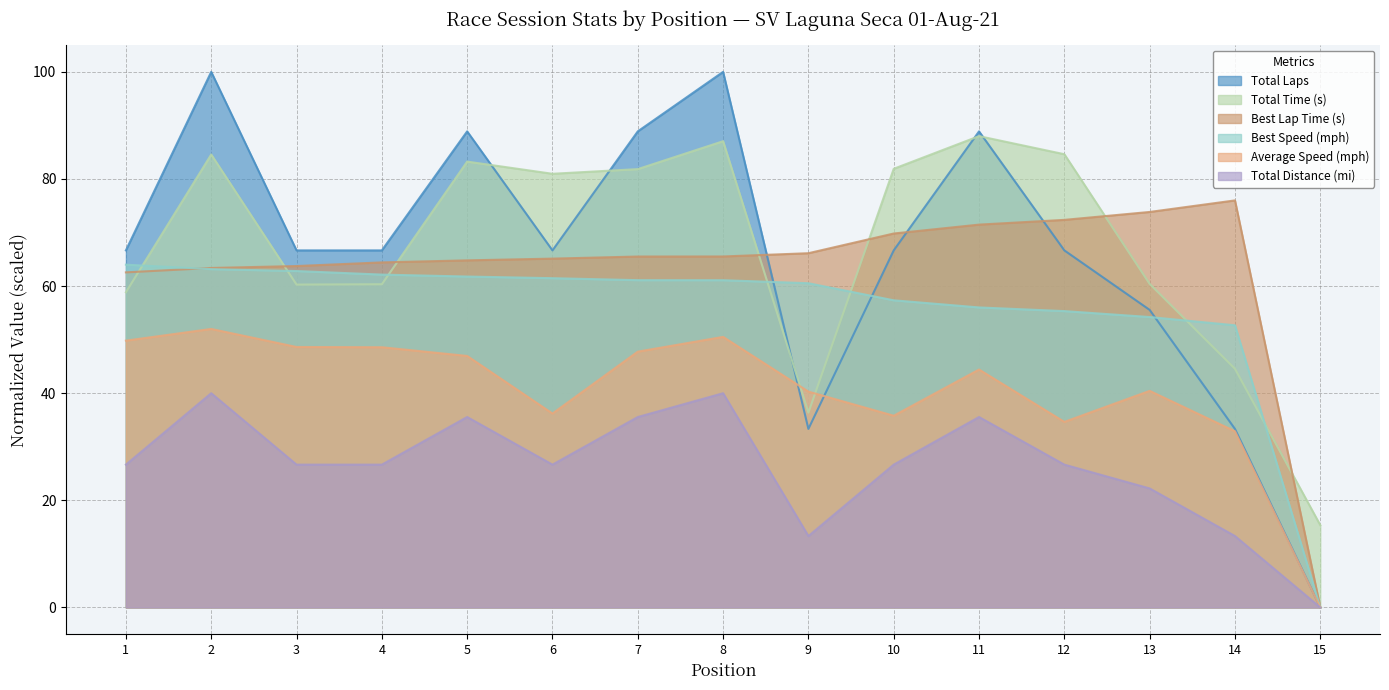

The value of Total Distance (mi) at 5 is 35.6. True or false?

True